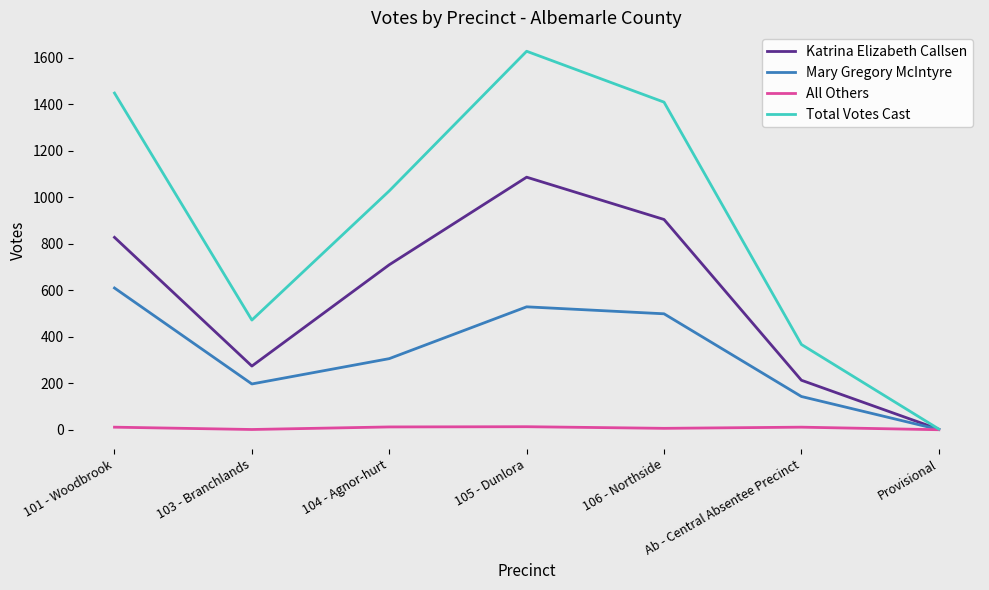

Which category has the highest value across all series?

105 - Dunlora